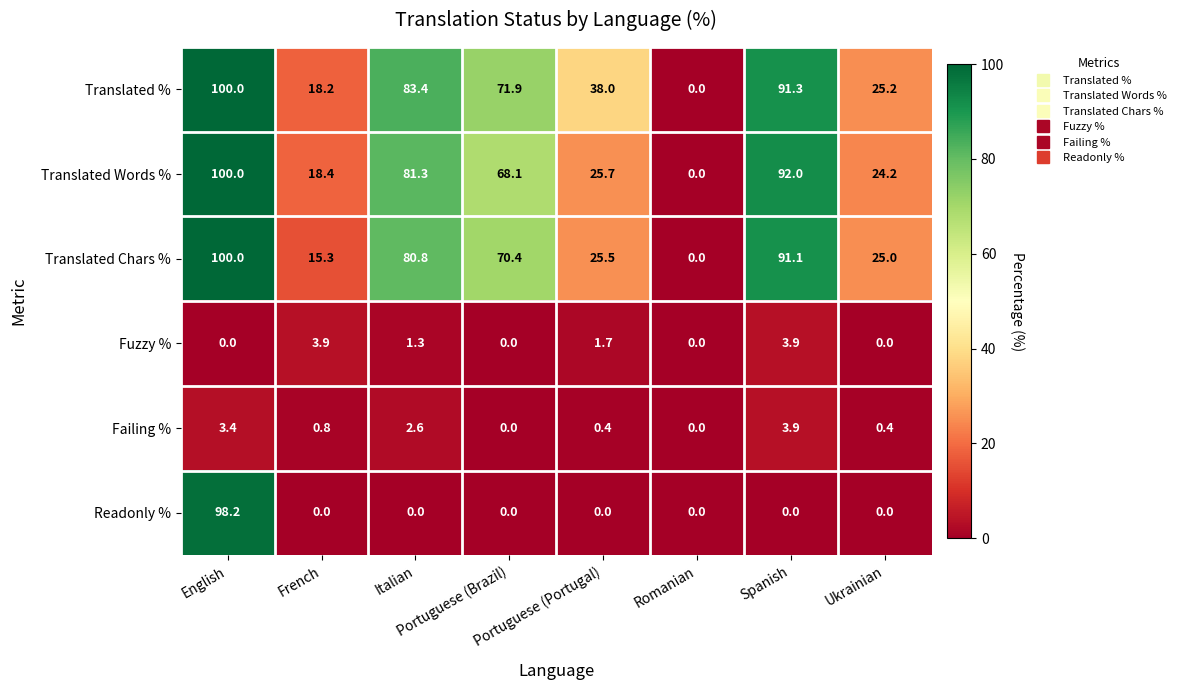

Count the Fuzzy % values in the range 0 to 3.

6